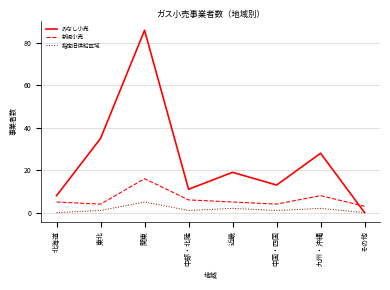

How many positive values does the みなし小売 series have?

7